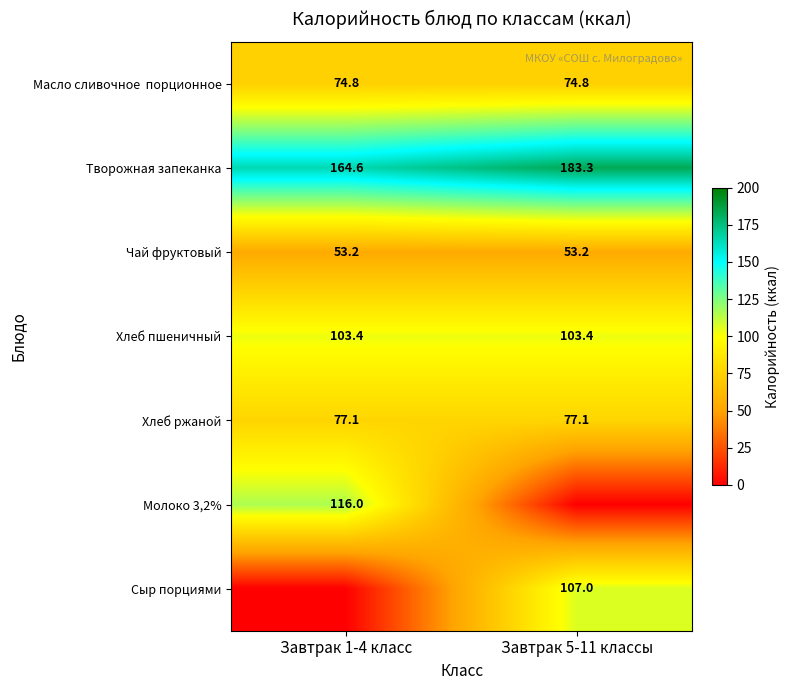

What is the lowest value of the Чай фруктовый series?

53.2